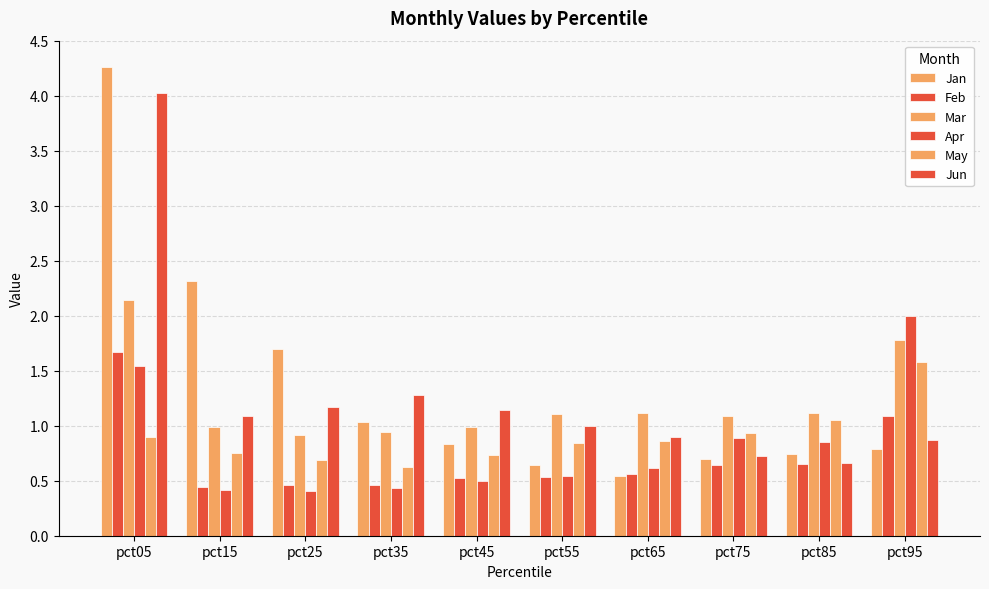

Which series has the largest total across all categories?

Jan